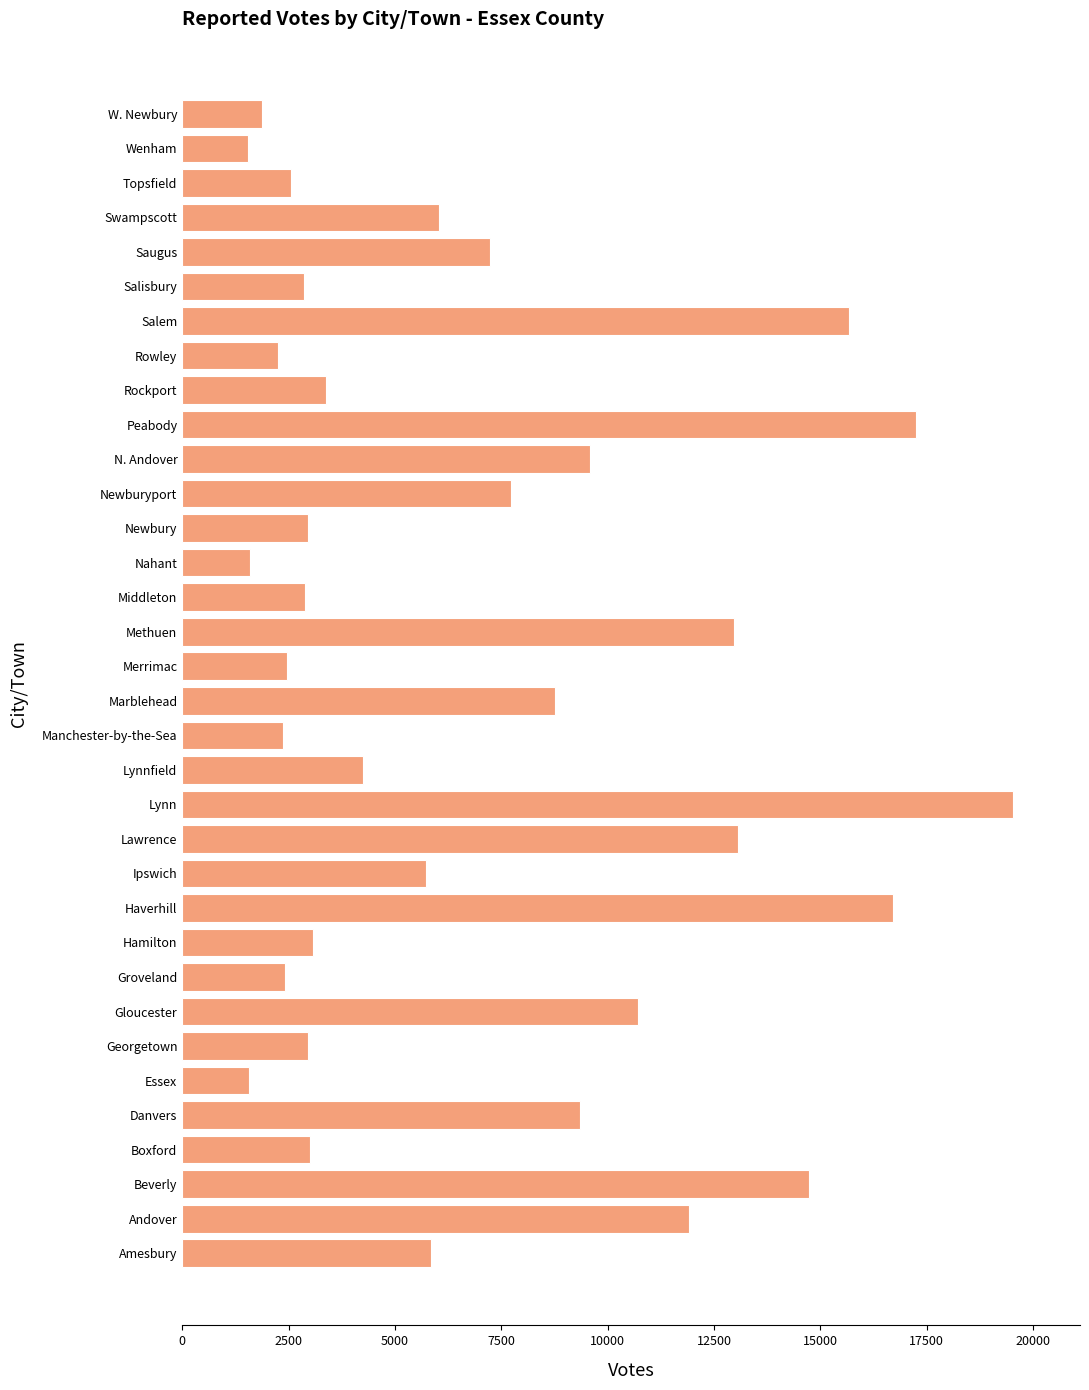

Count the number of data series in this chart.

1